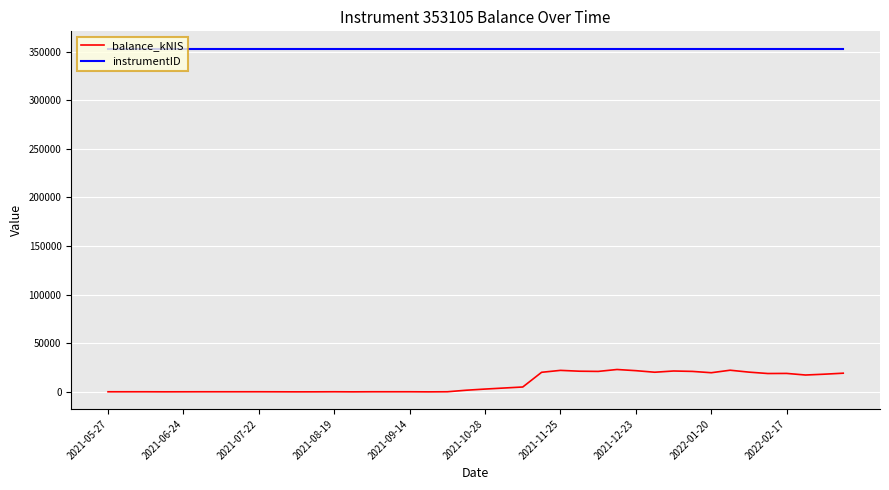

True or false: instrumentID and balance_kNIS cross at least once.

False